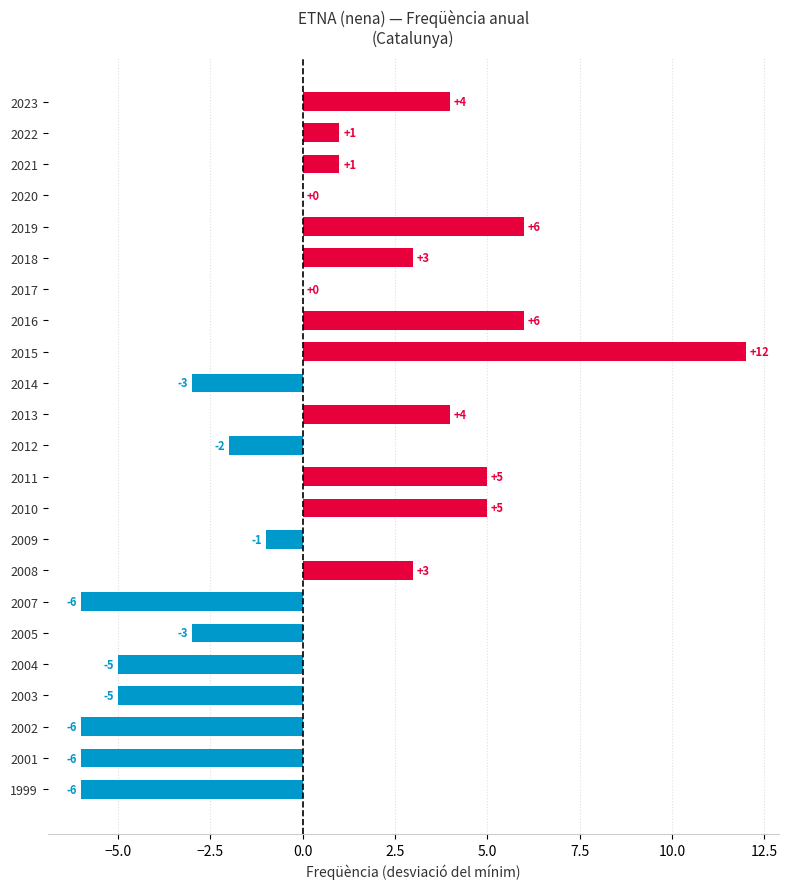

Which has a higher value, 2013 or 2008?

2013